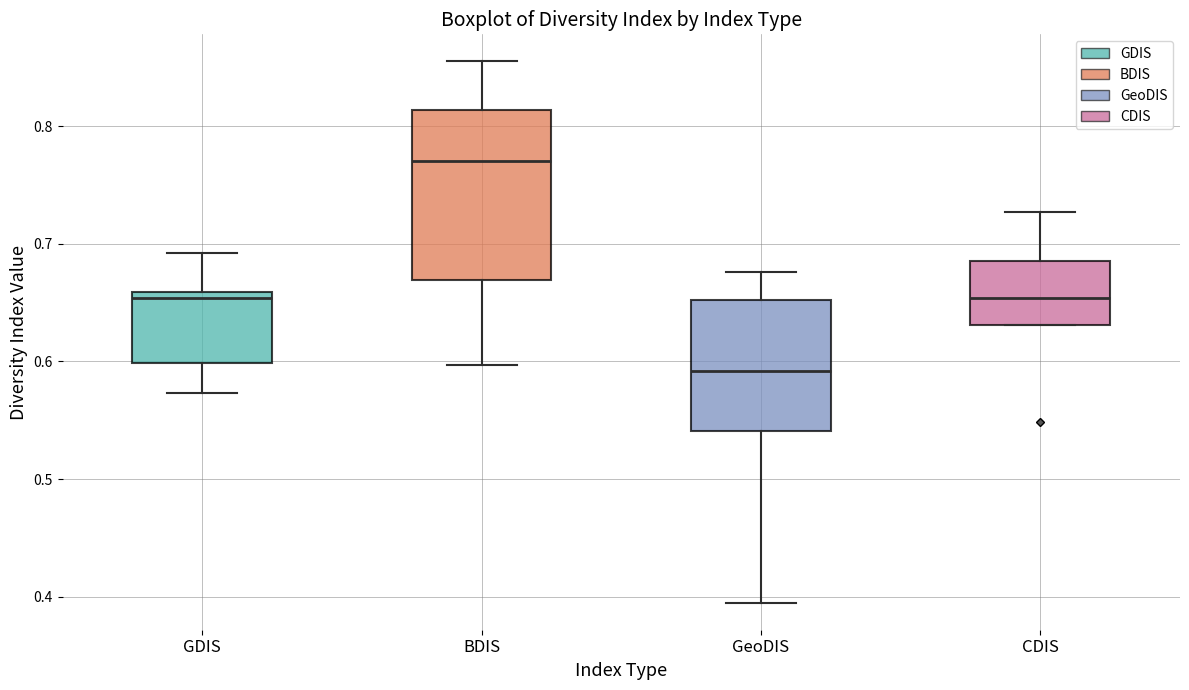

Reading left to right, read every box against the y-axis: the position of its median line, the range the box covers, and the ends of its whiskers. The values are not printed on the chart, so give them approximately, as read against the axis.

GDIS: median 0.65, box 0.60 to 0.66, whiskers 0.57 to 0.69
BDIS: median 0.77, box 0.67 to 0.81, whiskers 0.60 to 0.86
GeoDIS: median 0.59, box 0.54 to 0.65, whiskers 0.40 to 0.68
CDIS: median 0.65, box 0.63 to 0.69, whiskers 0.63 to 0.73